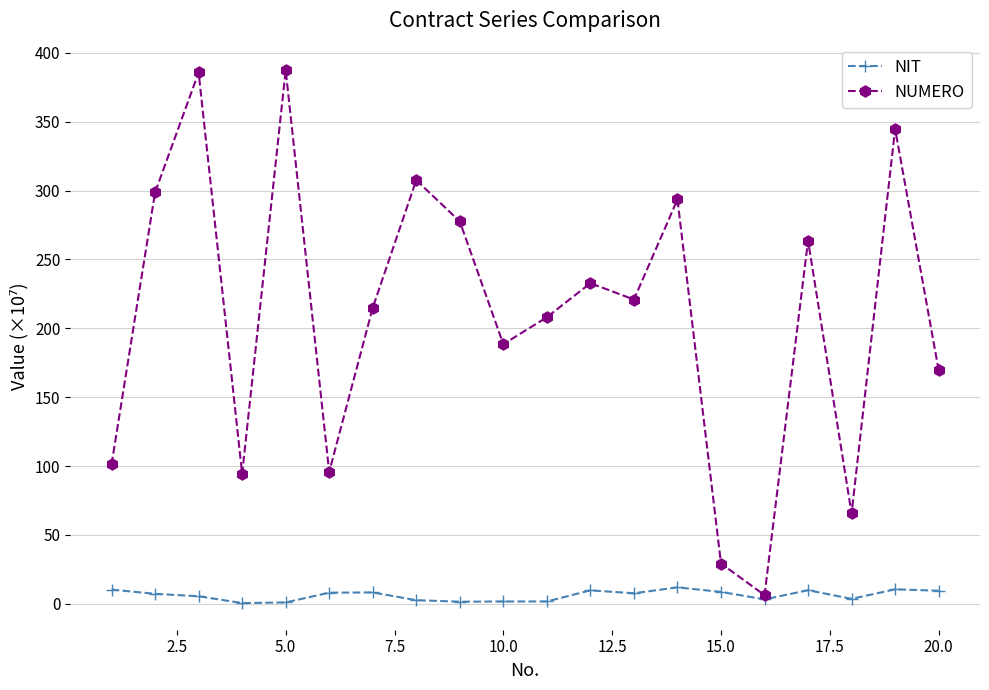

What is the value of the NUMERO point at the 13th from the left?

220.8